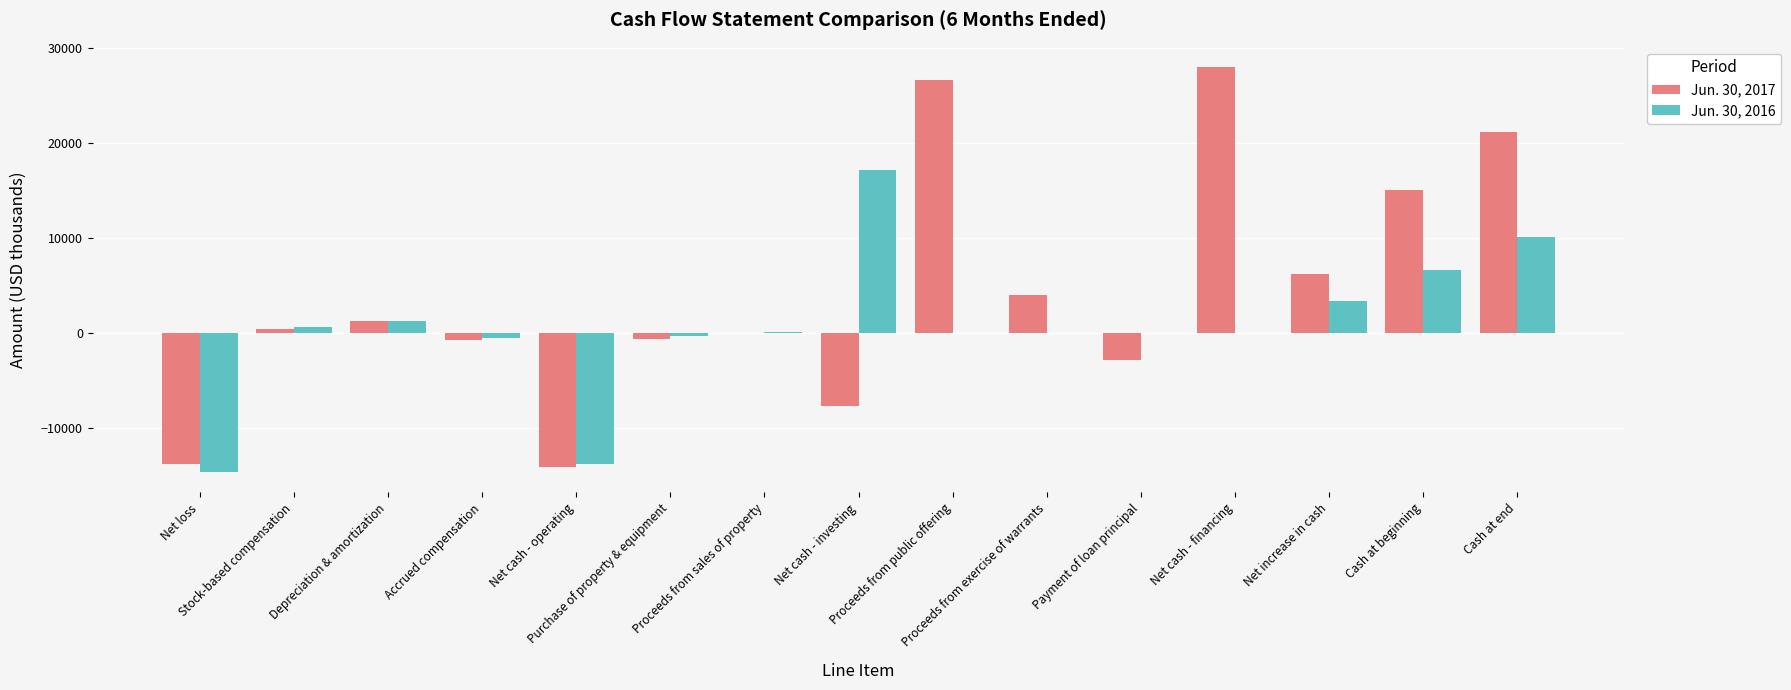

What is the approximate value of Jun. 30, 2016 at Purchase of property & equipment, to the nearest 10?

-310